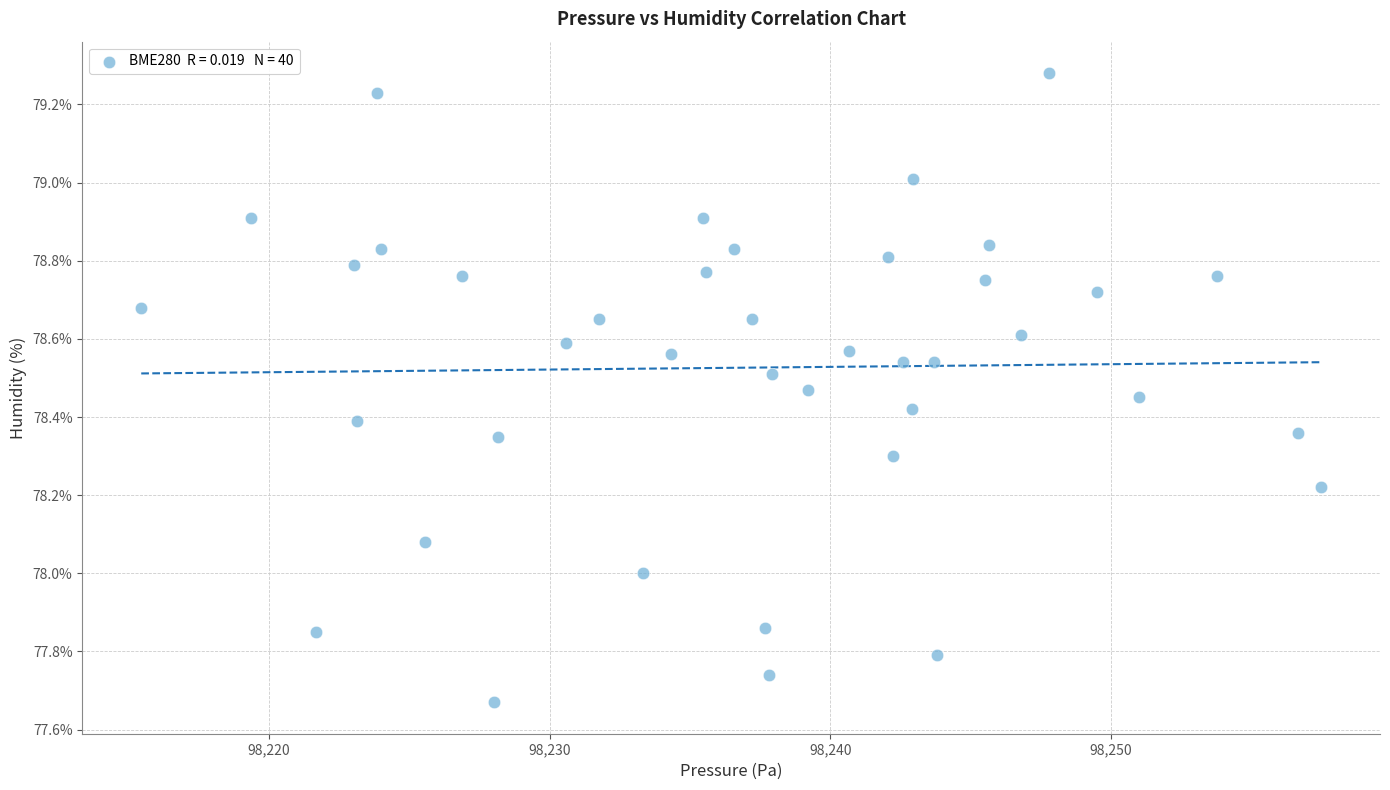

What is the range of X values (max minus min)?

42.1